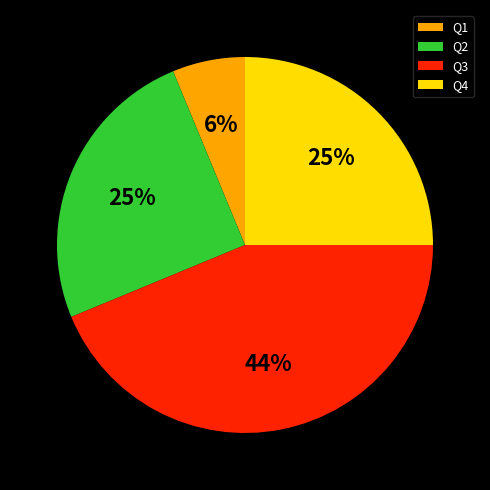

The Q2 slice represents 25% of the pie. True or false?

True